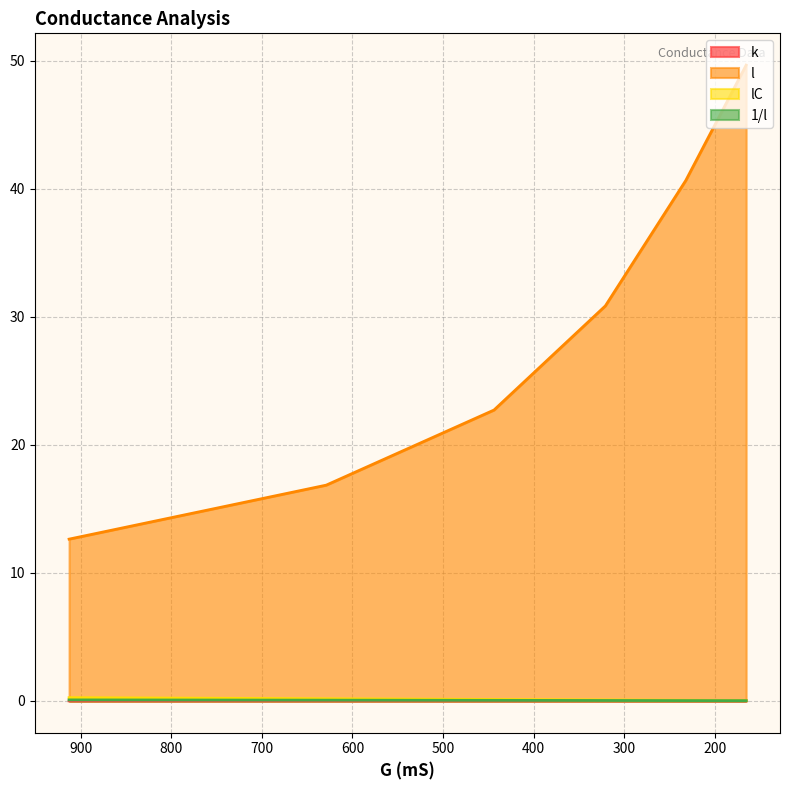

True or false: 1/l and k intersect in this chart.

False